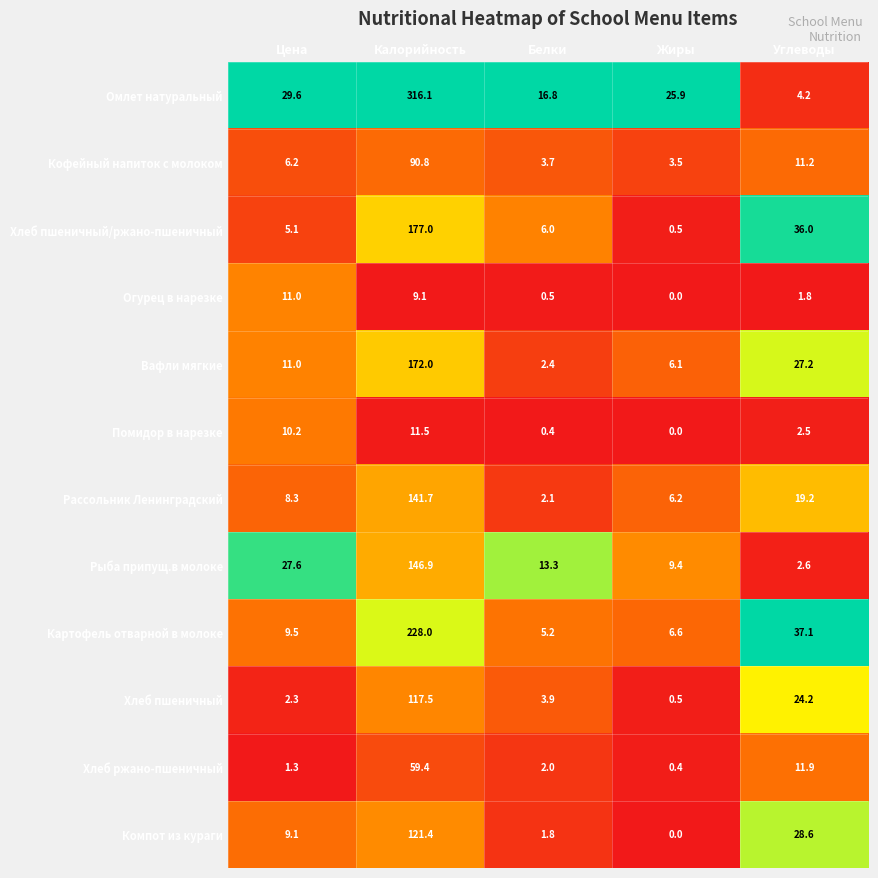

True or false: Картофель отварной в молоке has a value of 37.1 at Углеводы.

True